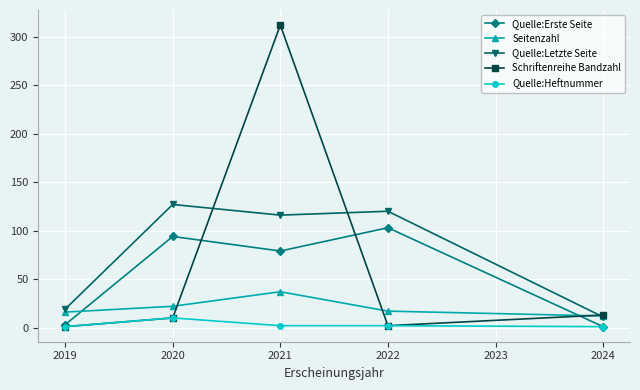

What is the spread (max minus min) of values at 2019?

18